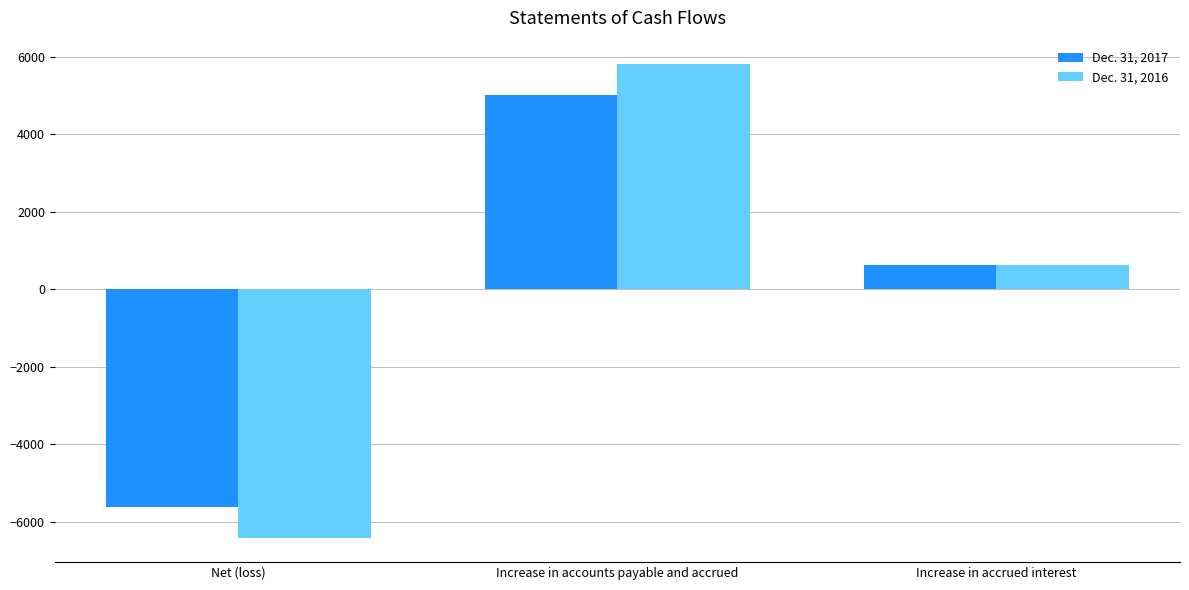

At Increase in accrued interest, list the series in order from largest to smallest.

Dec. 31, 2016, Dec. 31, 2017